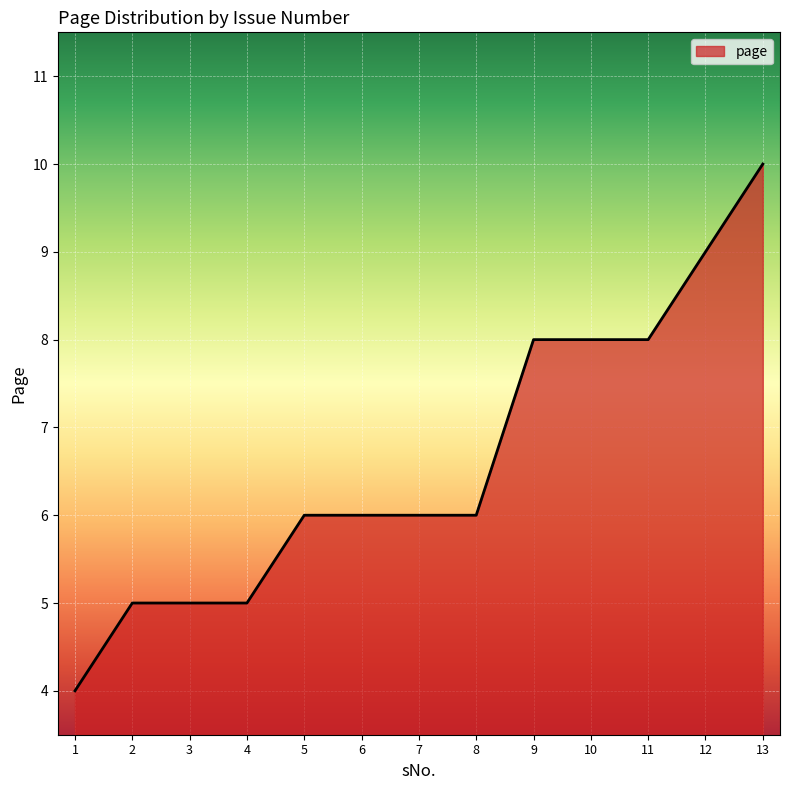

Count the values in the range 5 to 8.

10